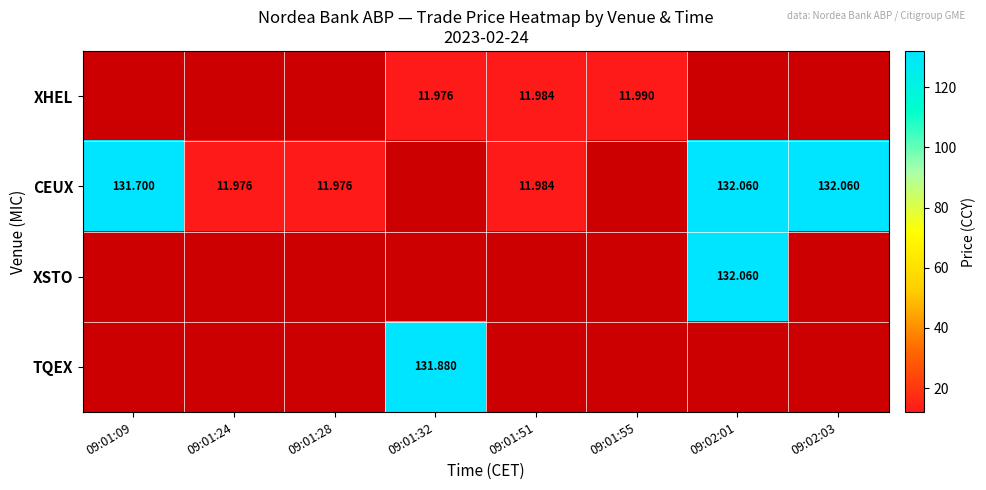

Which label corresponds to the largest value in the chart?

09:02:01